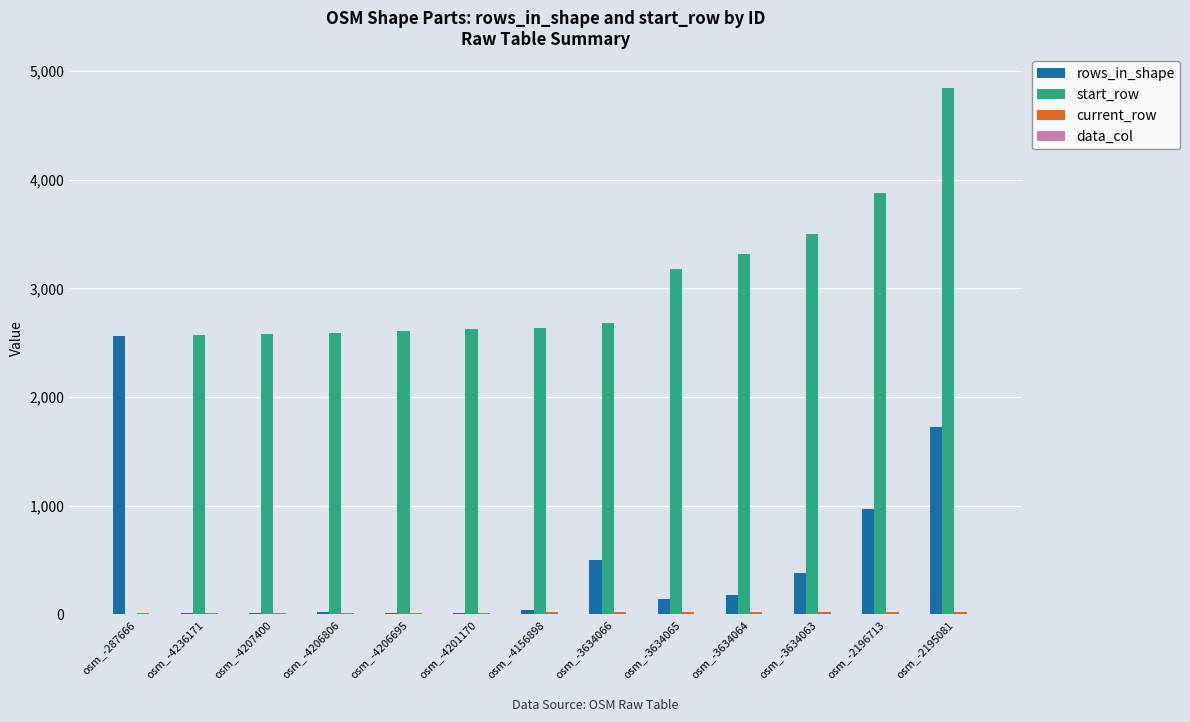

What is the sum of all rows_in_shape values?

6569